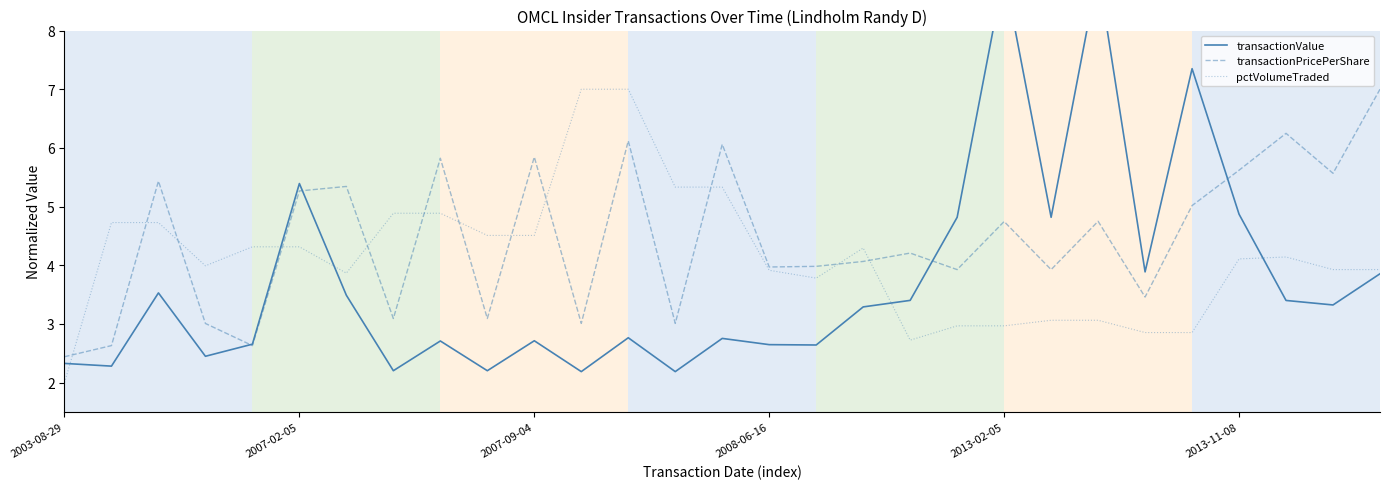

The pctVolumeTraded series shows 4.1 at 2013-11-08. True or false?

True